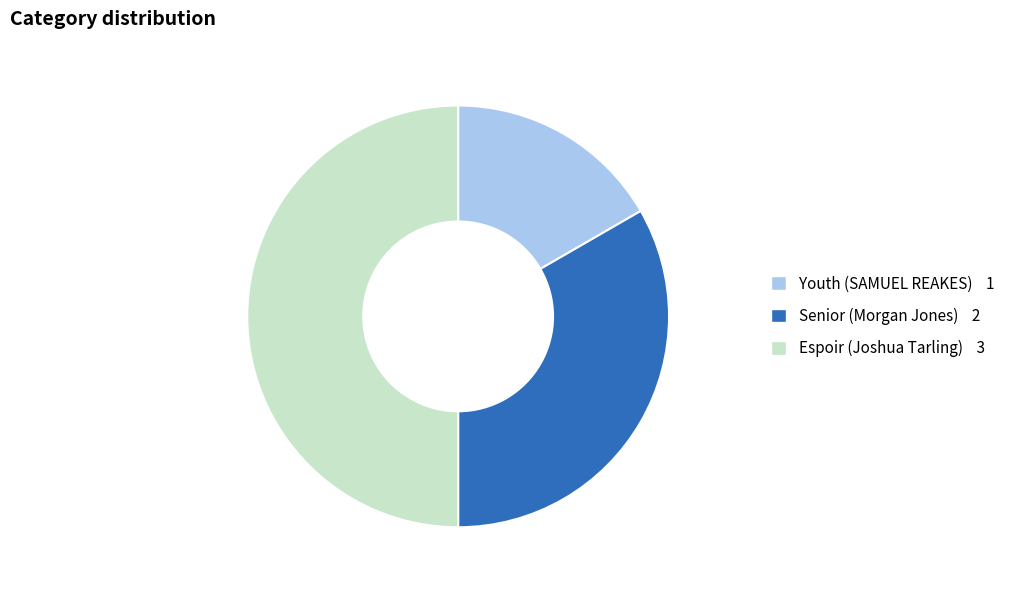

What is the ratio of the value at Espoir (Joshua Tarling) to the value at Youth (SAMUEL REAKES)?

3.0